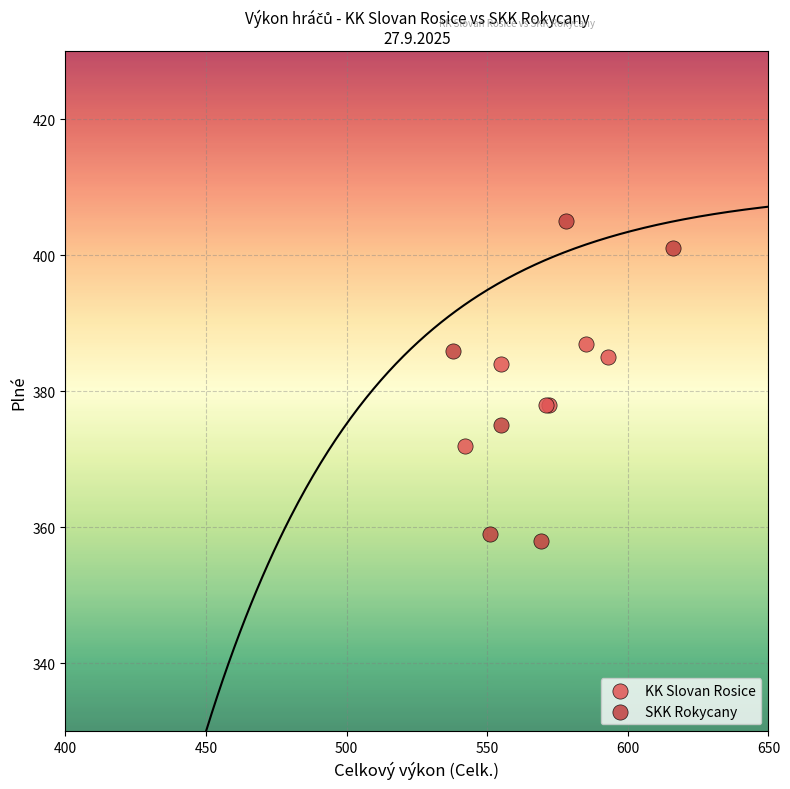

Which series reaches the minimum Y coordinate?

SKK Rokycany